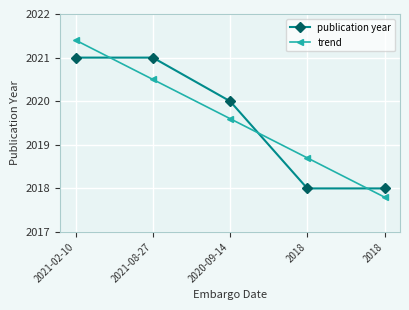

How many values in the trend series are below 2019?

2